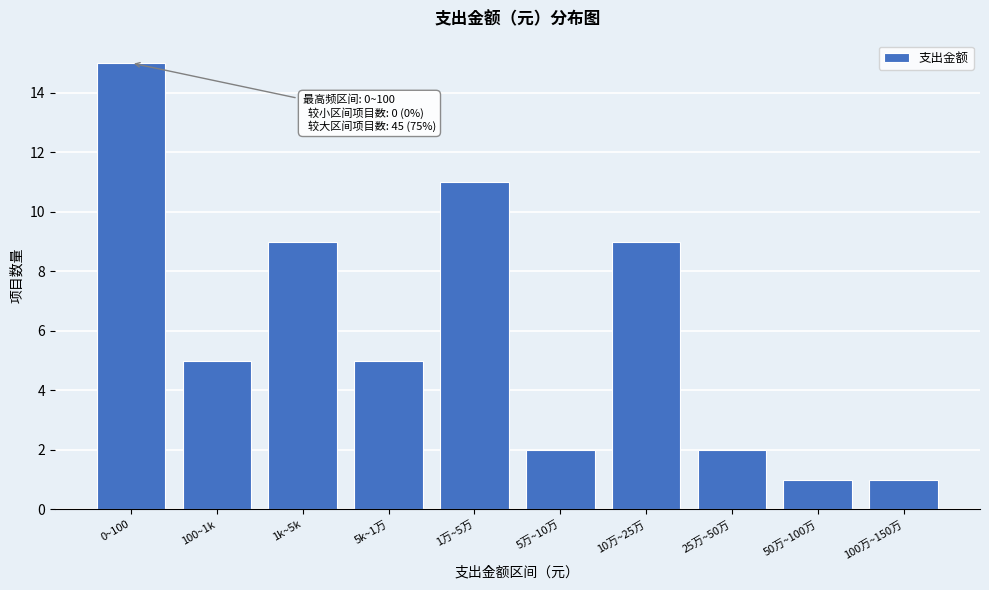

Reading right to left, transcribe all the data shown in this chart.

1	1	2	9	2	11	5	9	5	15